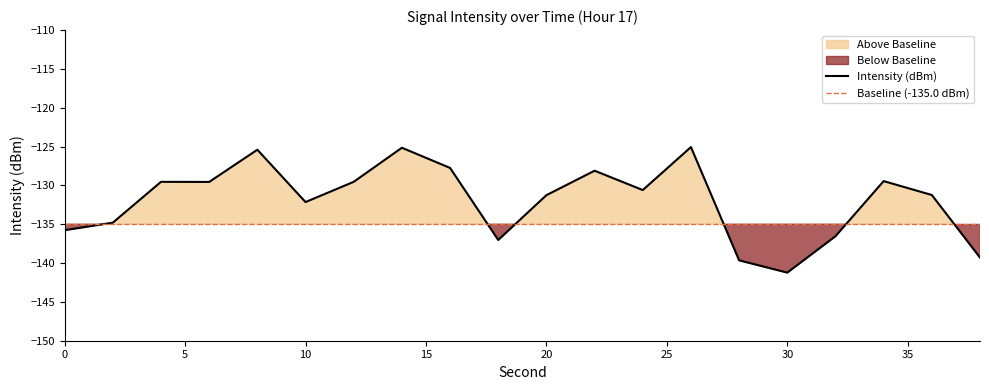

The Intensity (dBm) series shows -58.1 at 20. True or false?

False